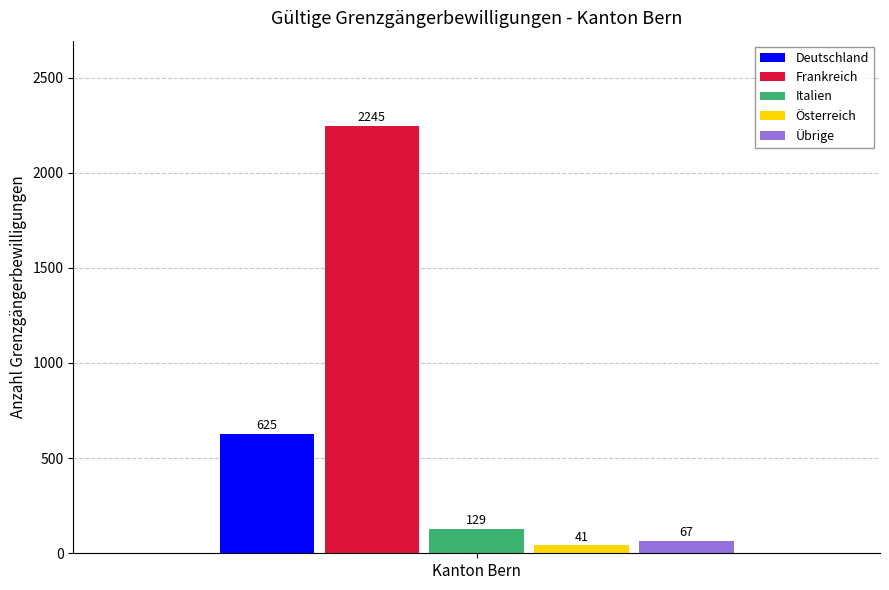

List the labels in order of Übrige value, smallest first.

Kanton Bern